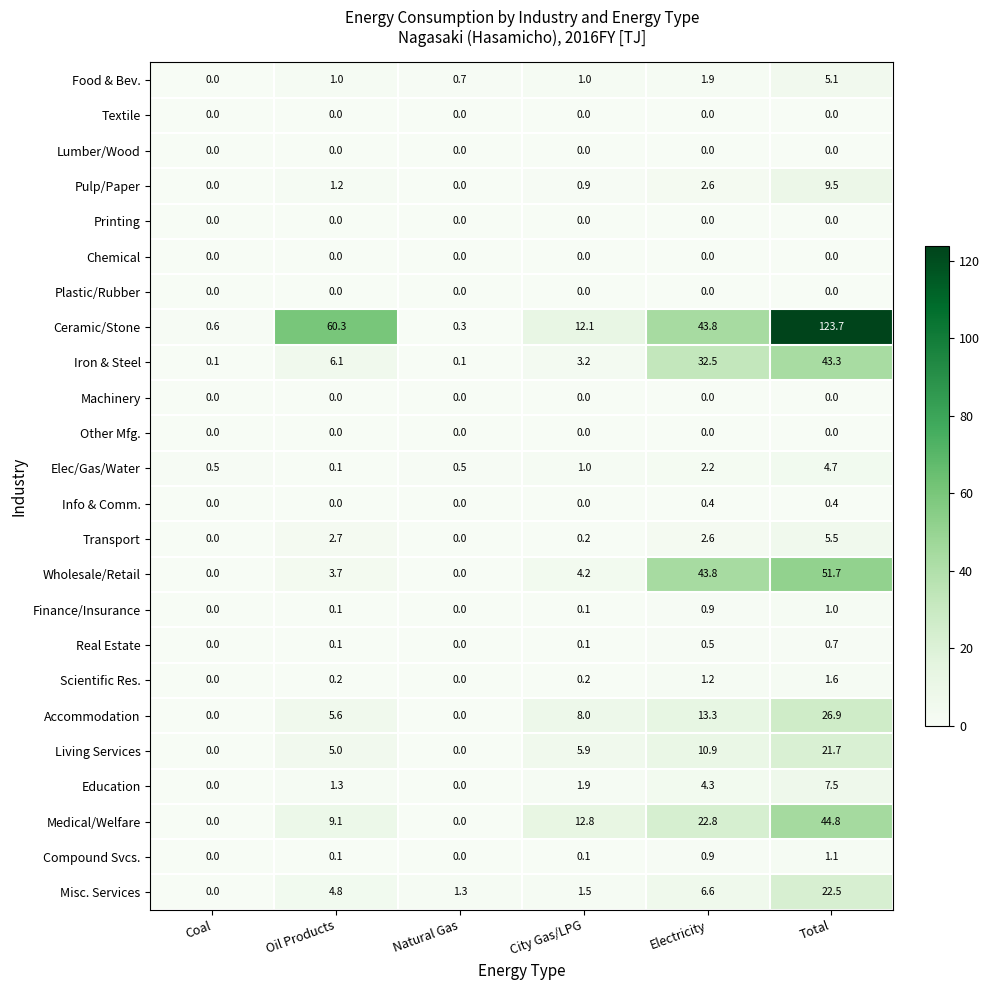

What is the greatest value displayed?

123.7